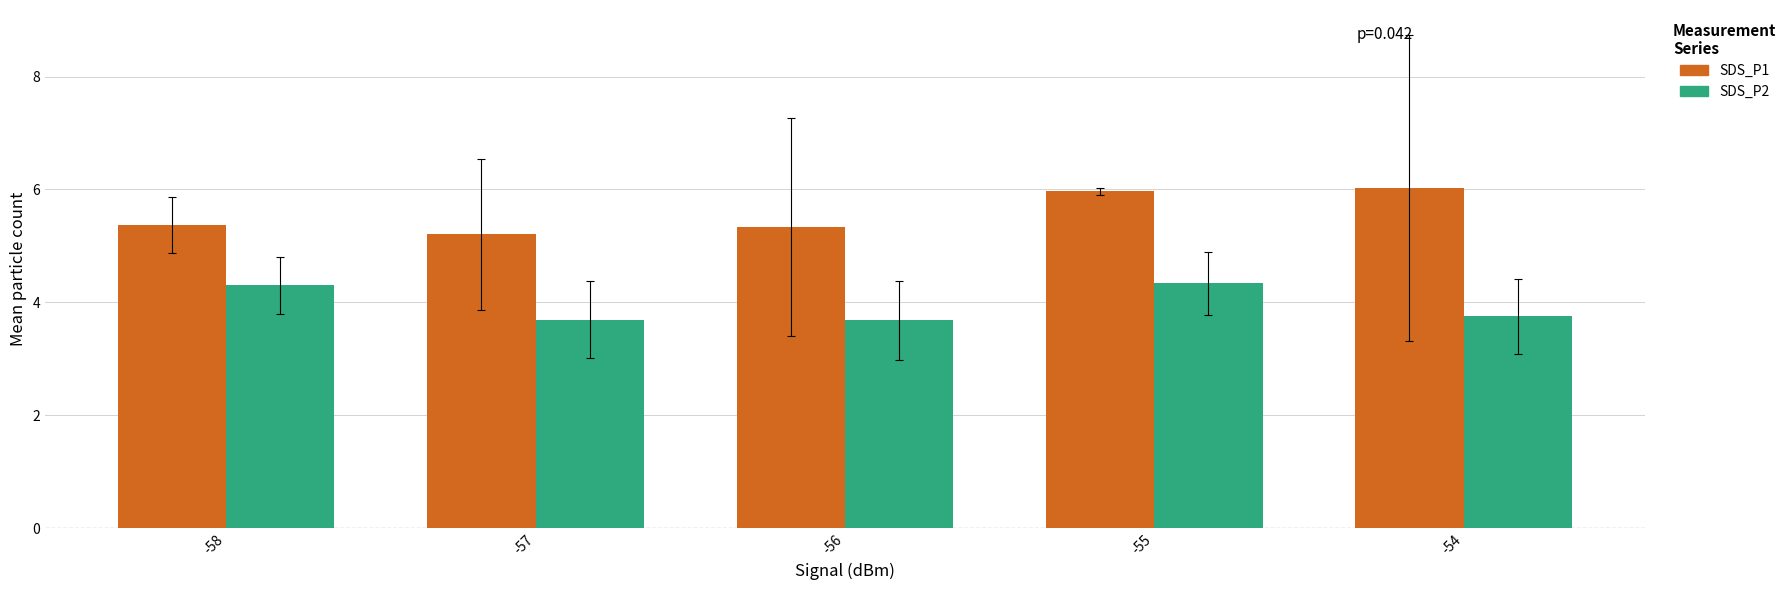

At how many categories does at least one series exceed 4?

5